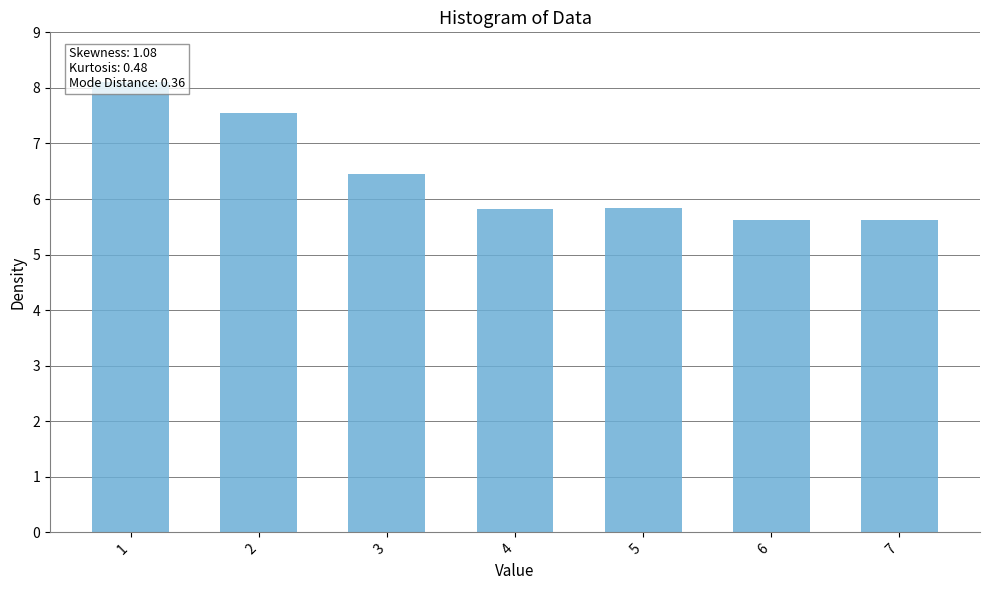

Reading left to right, what are all the values shown in this chart?

1=8.1	2=7.6	3=6.5	4=5.8	5=5.8	6=5.6	7=5.6